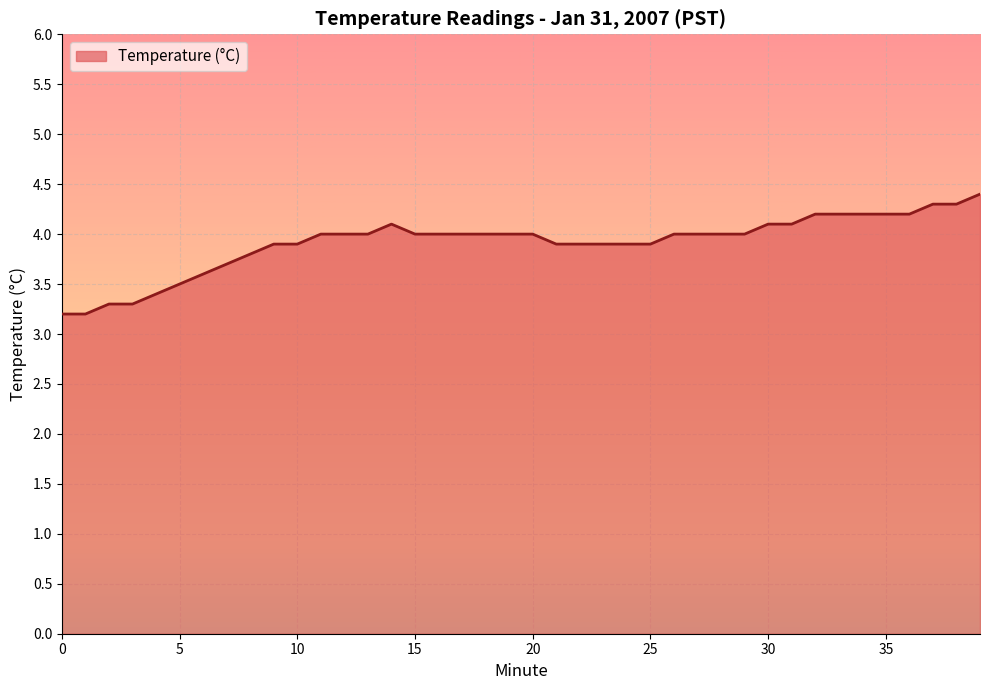

What is the difference between the maximum and minimum values?

1.2